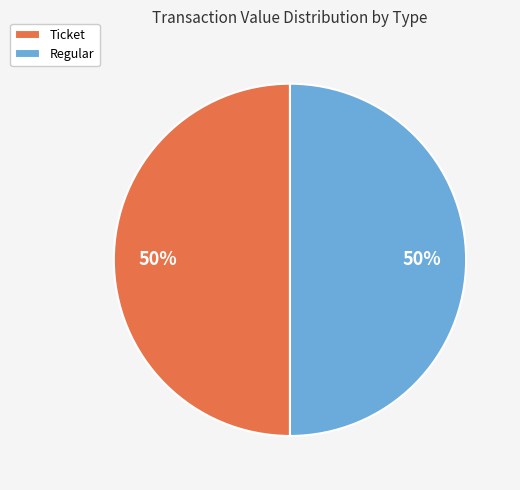

To the nearest percent, what is the combined percentage of Ticket and Regular?

100%